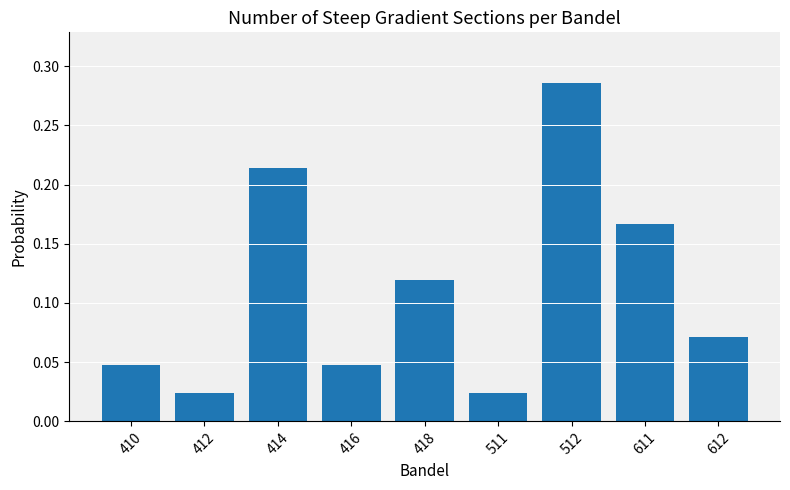

What is the sum of all values?

1.0